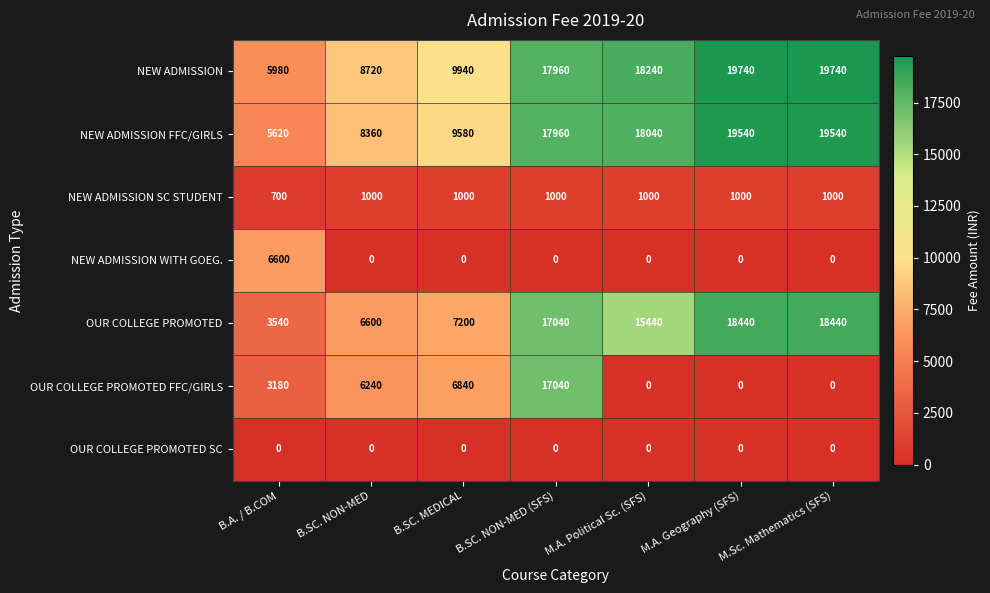

What is the greatest value displayed?

19740